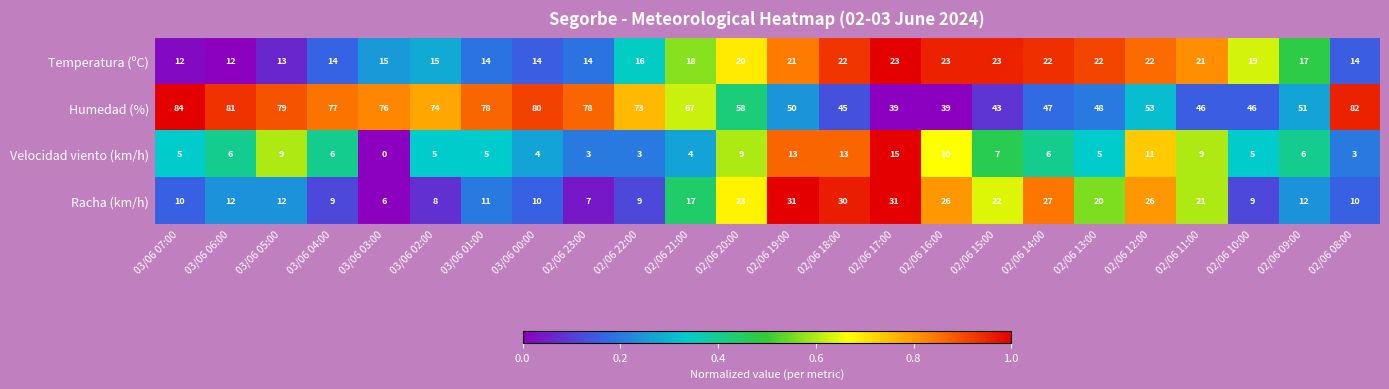

Rank the series at 02/06 08:00 from highest to lowest value.

Humedad (%), Temperatura (ºC), Racha (km/h), Velocidad viento (km/h)